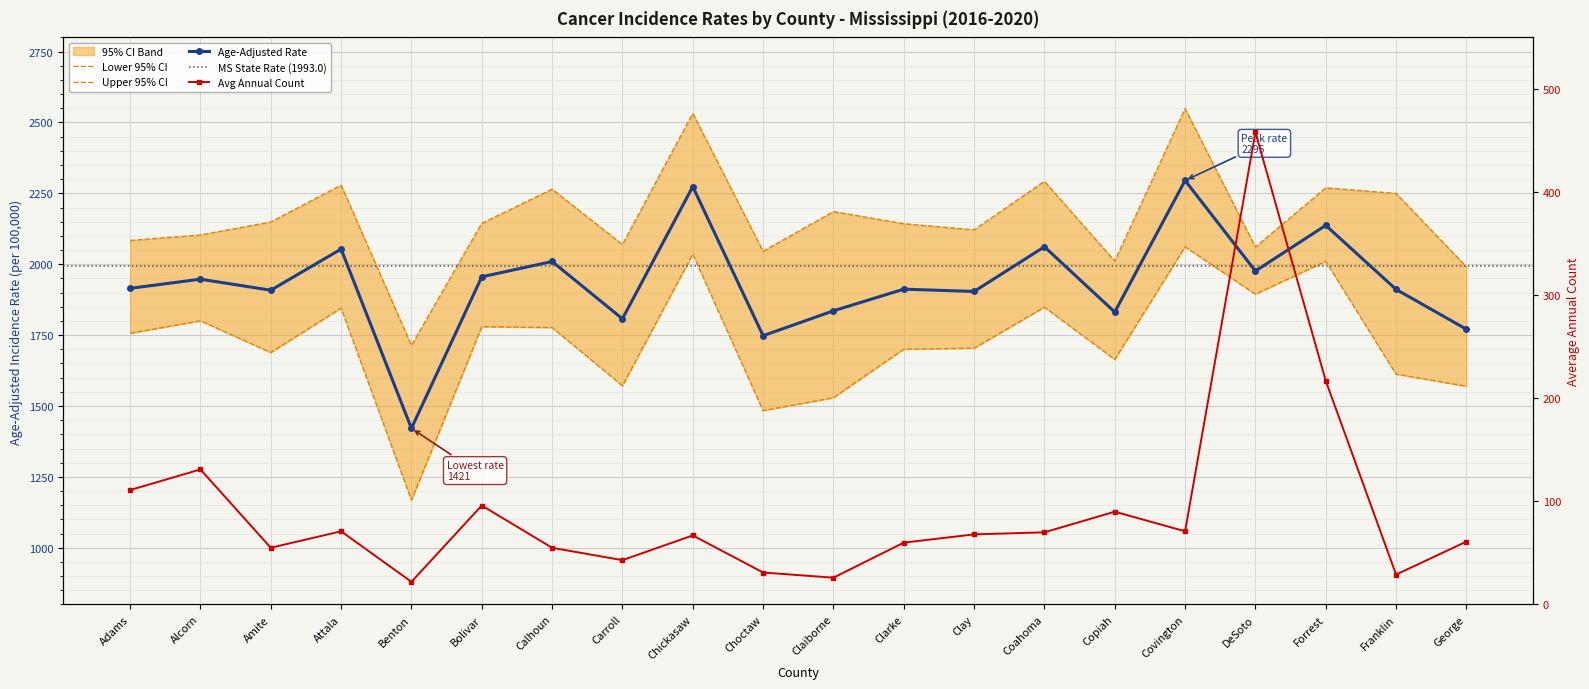

What is the label of the 6th point from the left?

Bolivar